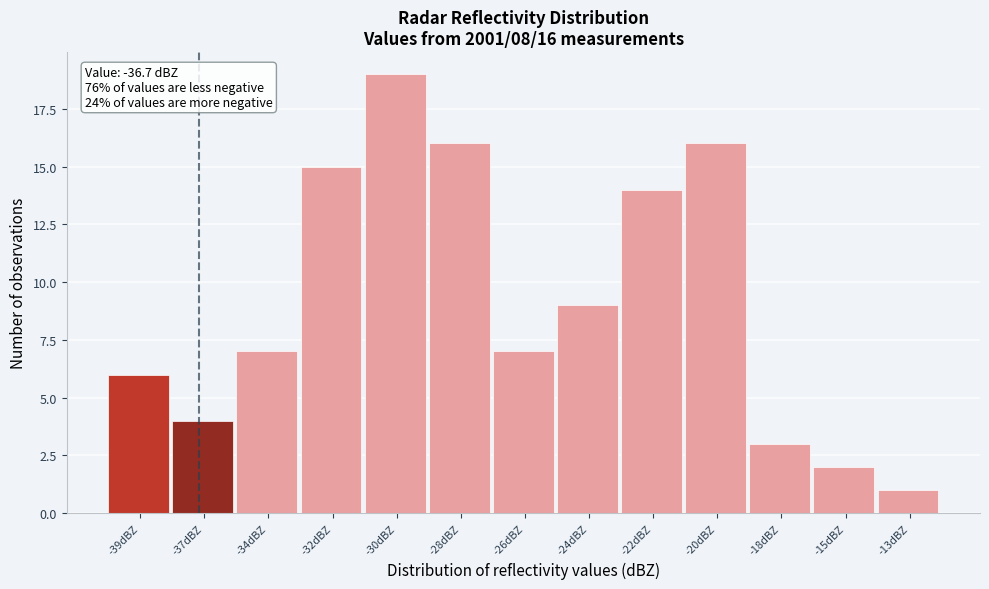

Reading left to right, list all the values displayed in this chart.

-39dBZ=6	-37dBZ=4	-34dBZ=7	-32dBZ=15	-30dBZ=19	-28dBZ=16	-26dBZ=7	-24dBZ=9	-22dBZ=14	-20dBZ=16	-18dBZ=3	-15dBZ=2	-13dBZ=1